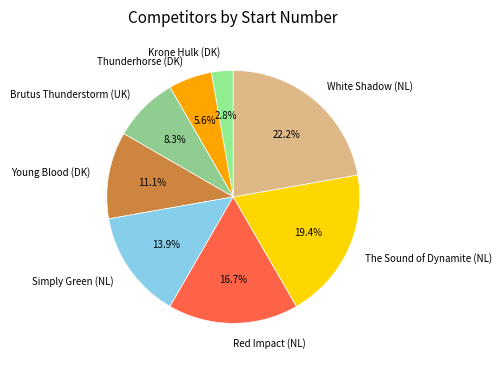

True or false: Thunderhorse (DK) accounts for 6% of the total.

True